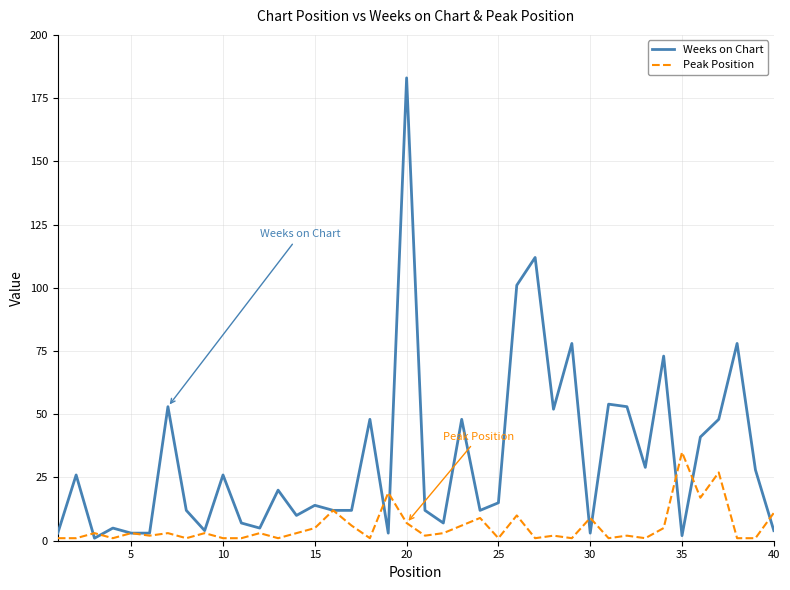

Rank the series by their average value, from highest to lowest.

Weeks on Chart, Peak Position